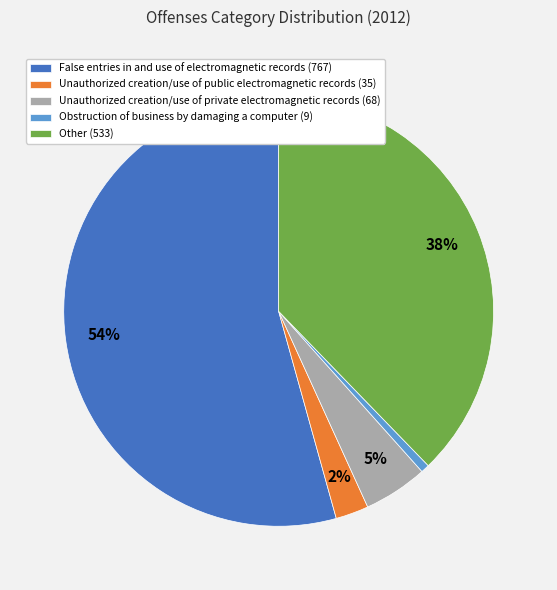

How many slices are in this pie chart?

5